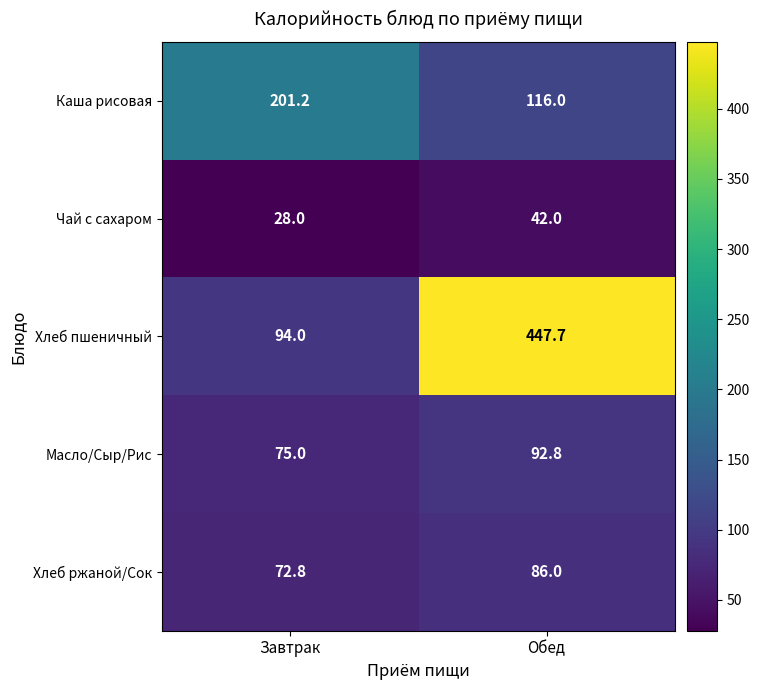

What is the difference between the maximum and minimum values in the Масло/Сыр/Рис series?

17.8